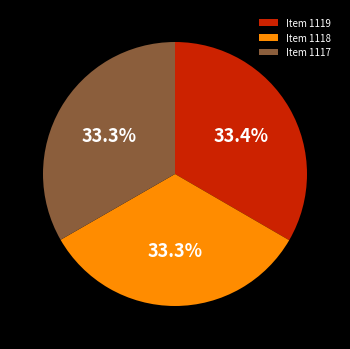

Count the number of slices in the pie.

3